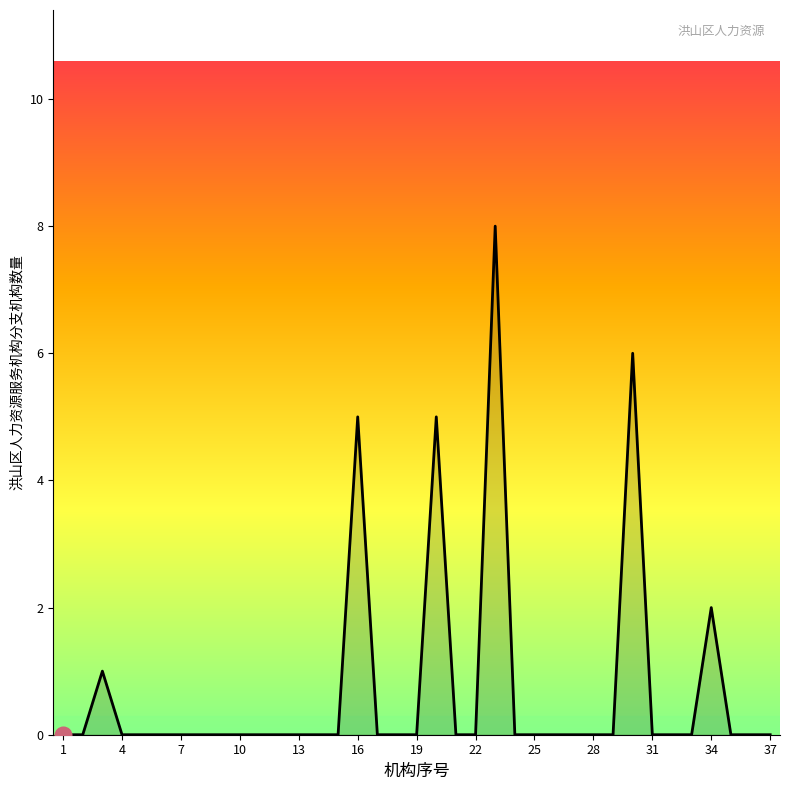

What is the maximum value shown in the chart?

8